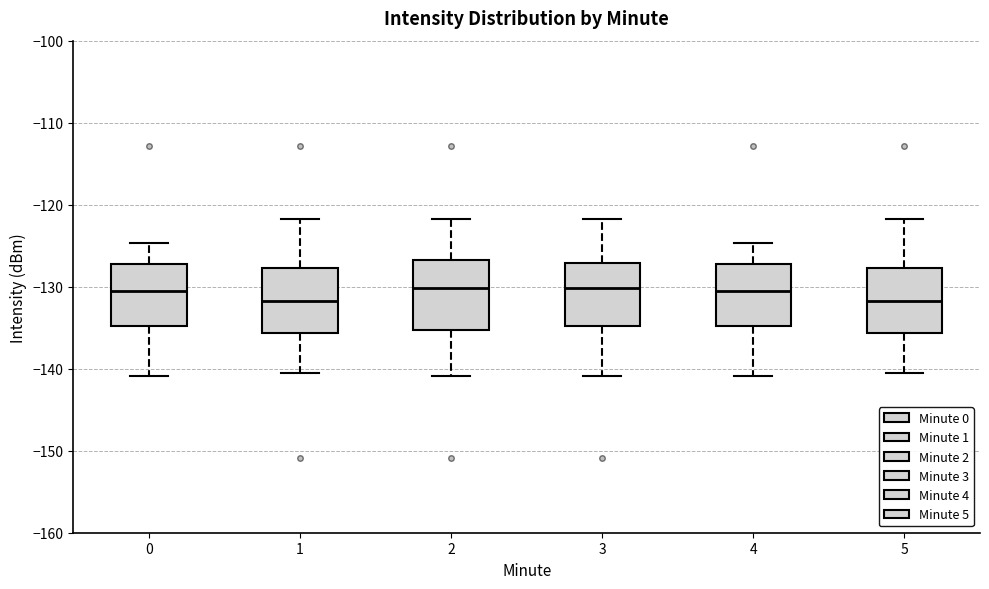

Reading left to right, transcribe this box plot: for each box, give where its median line is, the range the box spans, and where its two whiskers end, as read against the y-axis. The values are not printed on the chart, so give them approximately, as read against the axis.

0: median -131, box -135 to -127, whiskers -141 to -125
1: median -132, box -136 to -128, whiskers -141 to -122
2: median -130, box -135 to -127, whiskers -141 to -122
3: median -130, box -135 to -127, whiskers -141 to -122
4: median -131, box -135 to -127, whiskers -141 to -125
5: median -132, box -136 to -128, whiskers -141 to -122